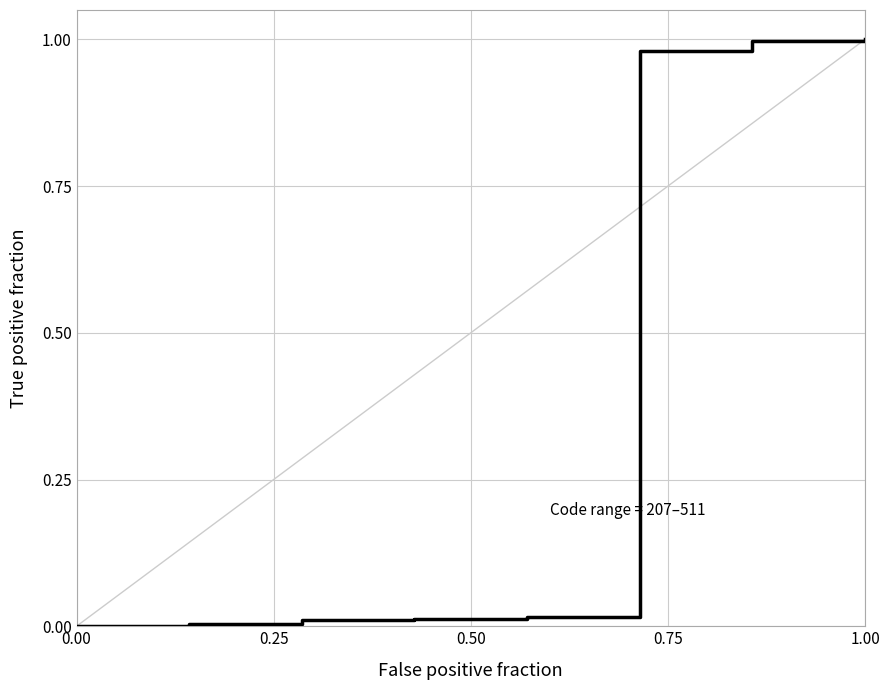

What is the sum of all values?

3.0